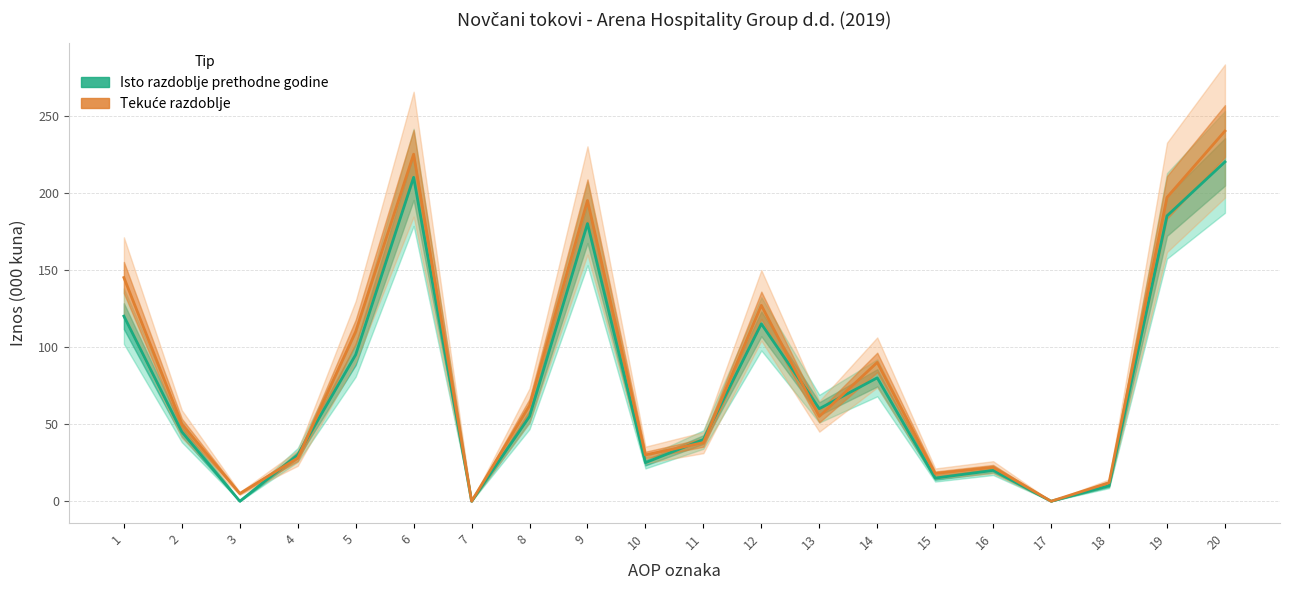

The Tekuće razdoblje series shows 18 at 15. True or false?

True